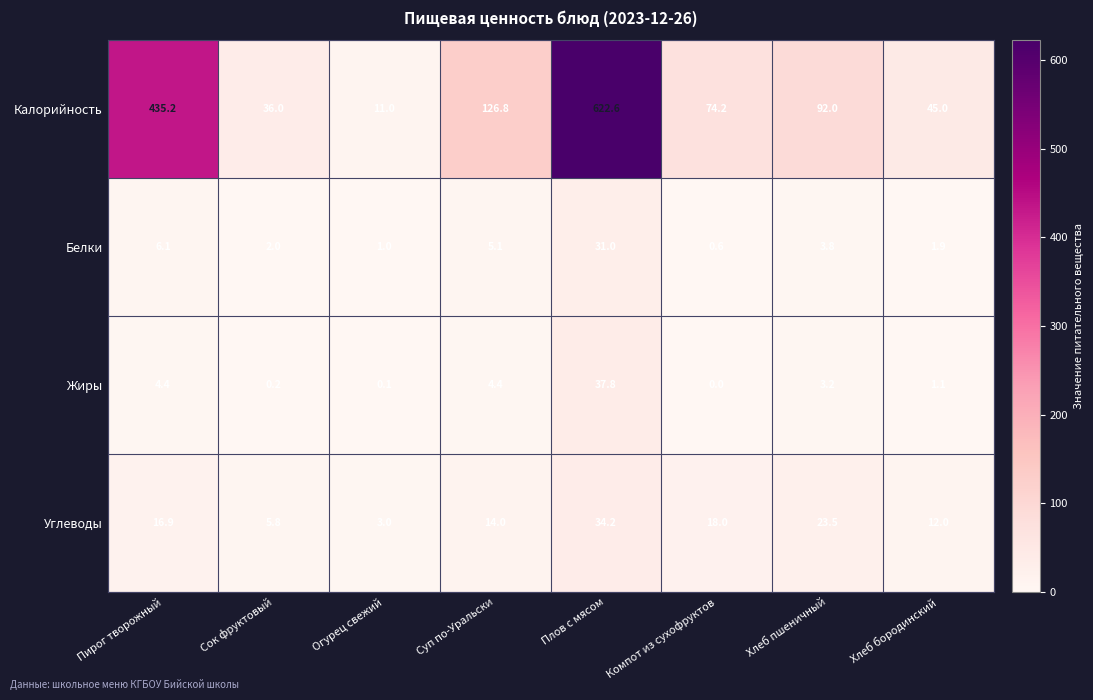

True or false: Углеводы has a value of 5.8 at Сок фруктовый.

True